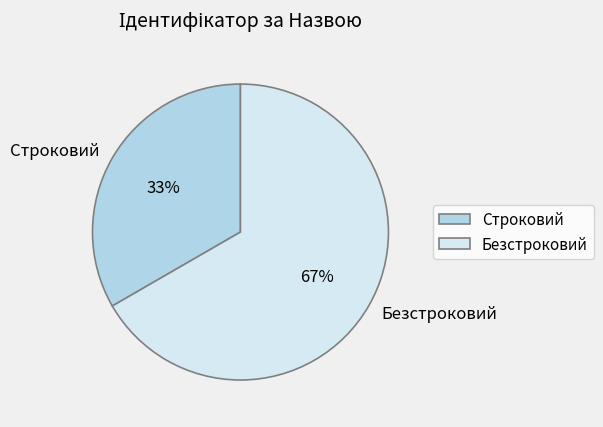

Is the sum of Строковий and Безстроковий greater than half?

Yes